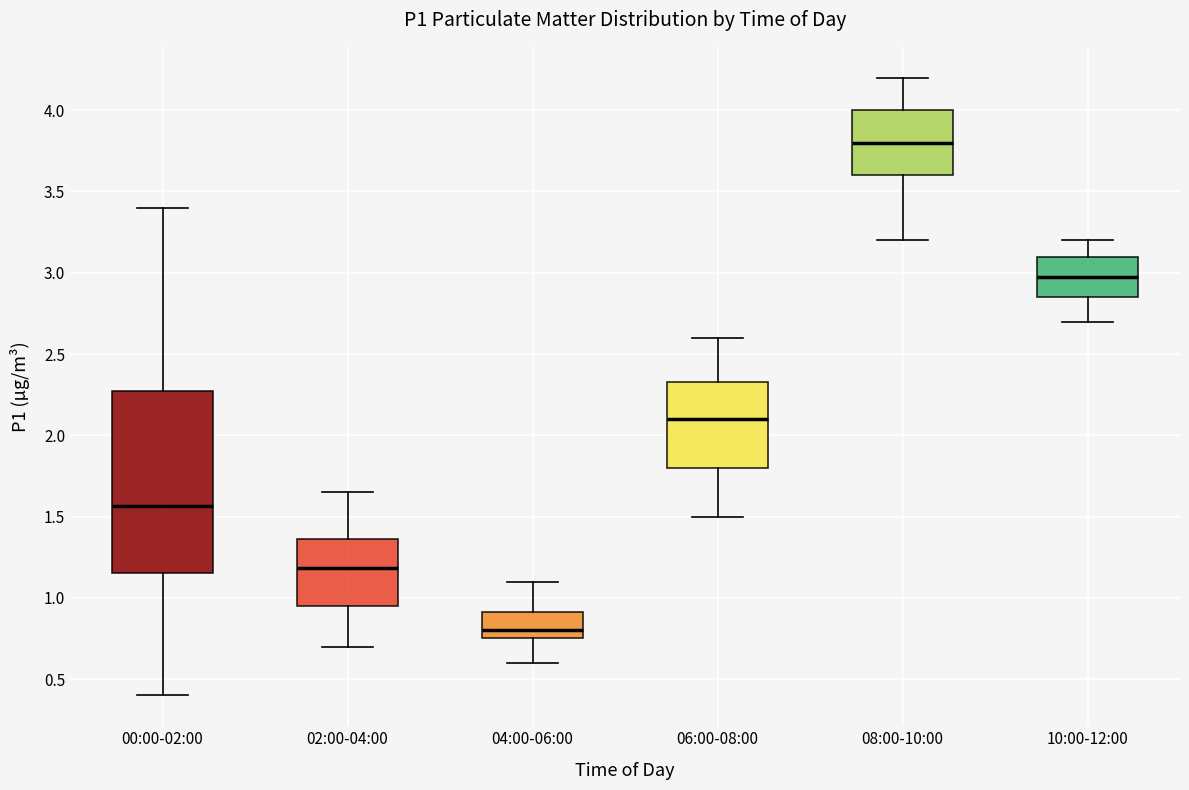

Which box is the tallest, from its lower edge to its upper edge?

00:00-02:00